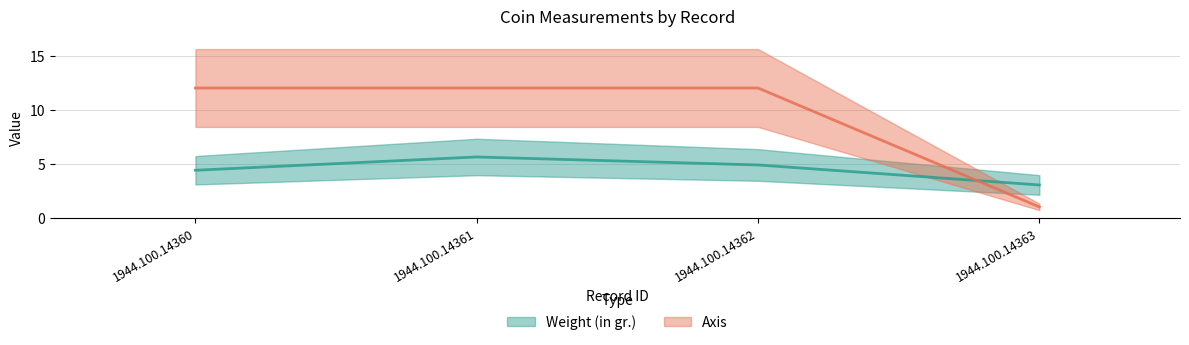

Which has a higher value, 1944.100.14361 or 1944.100.14362?

1944.100.14361